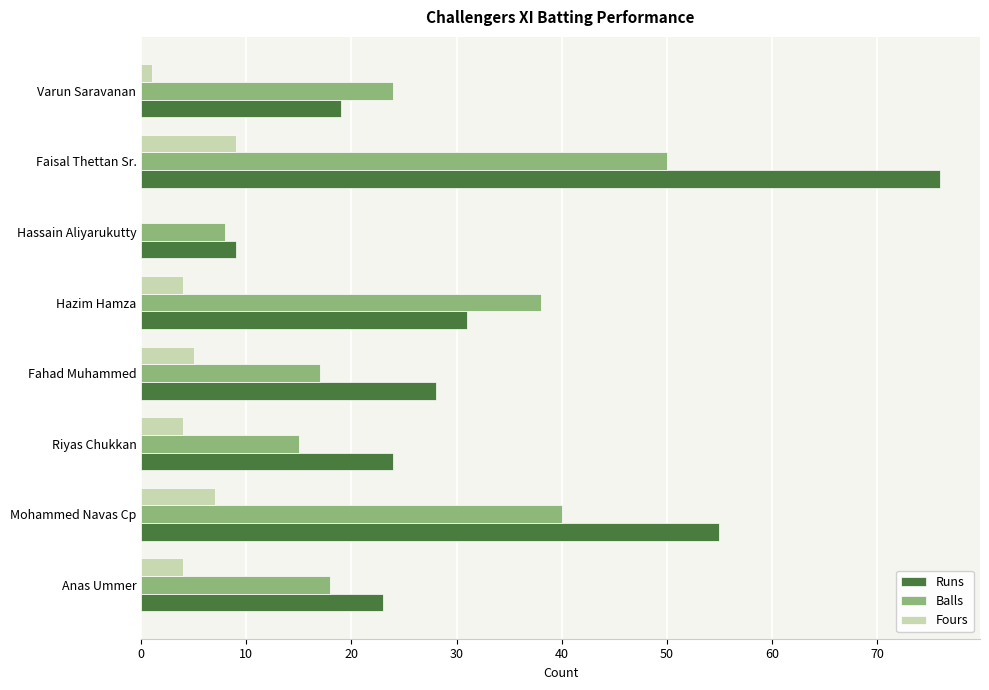

The Balls series shows 8 at Hassain Aliyarukutty. True or false?

True